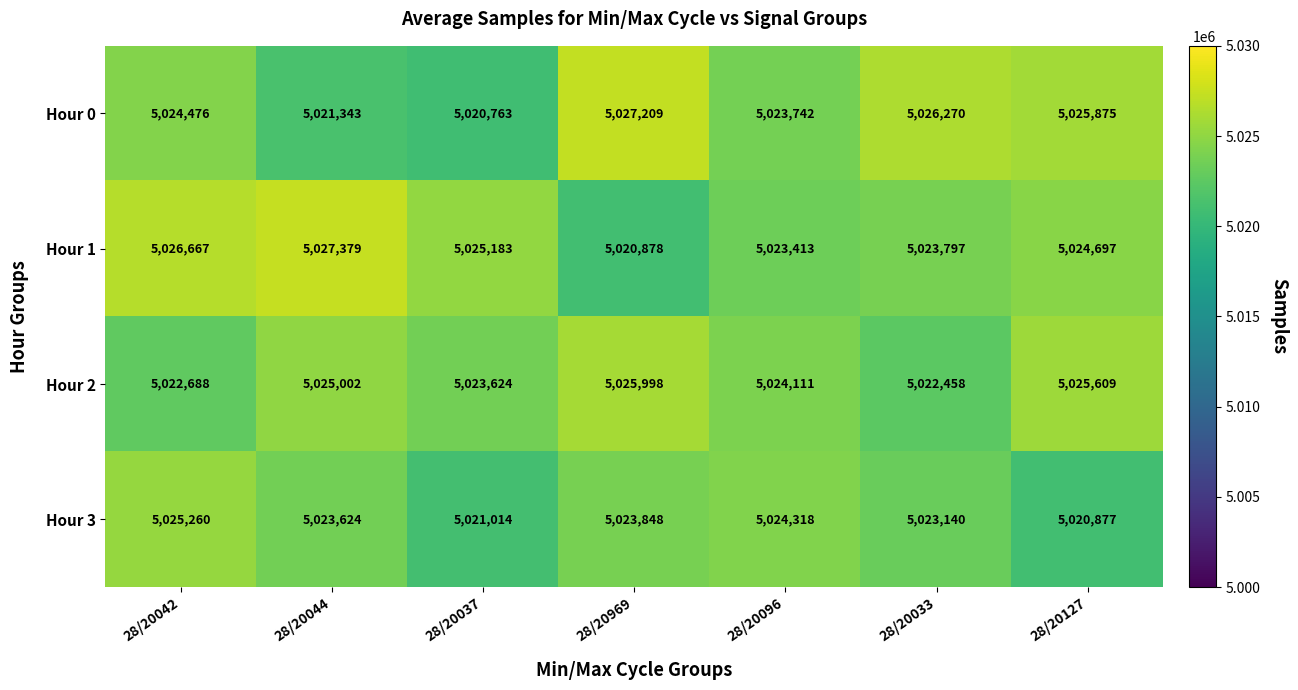

What is the spread (max minus min) of values at 28/20127?

4998